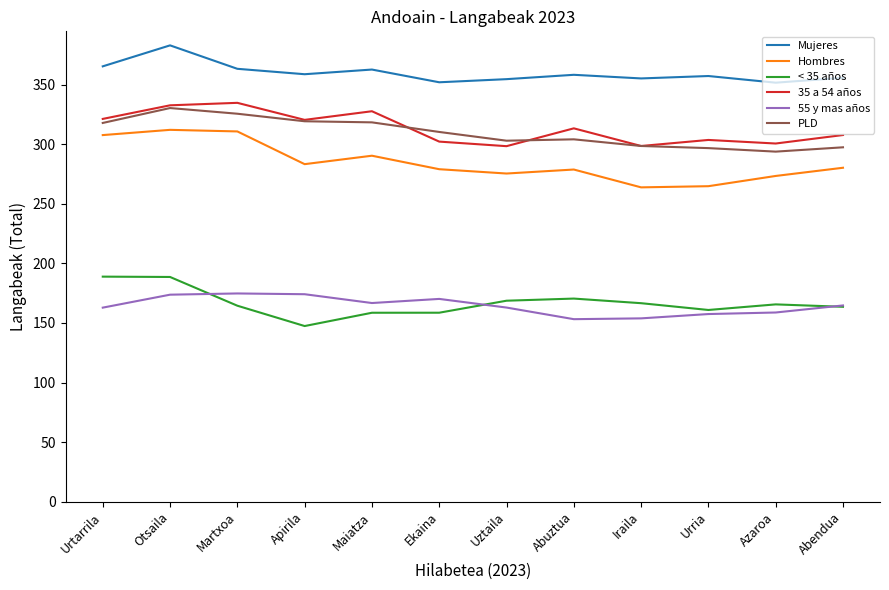

Which series has the largest range (max minus min)?

Hombres